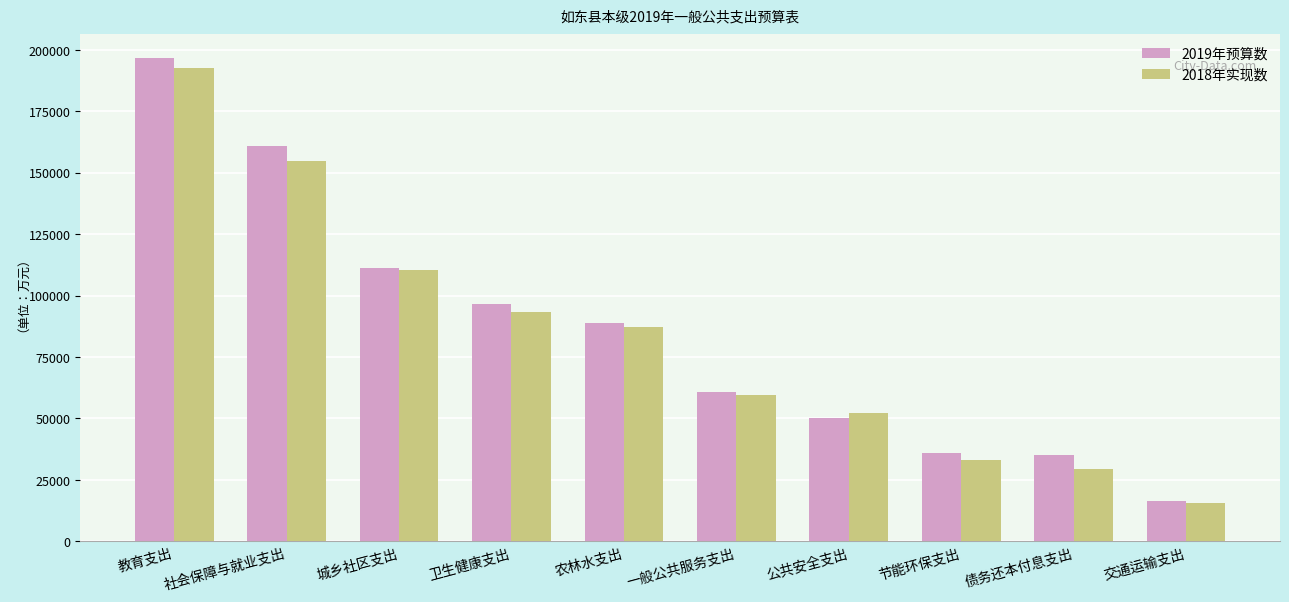

What is the total value across all series at 城乡社区支出?

221615